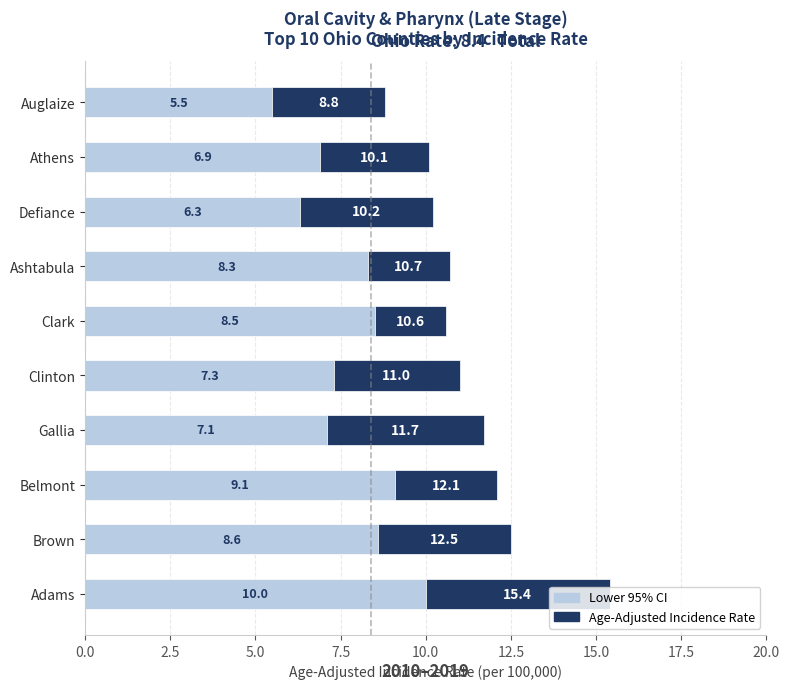

At which category is the sum across all series the highest?

Adams